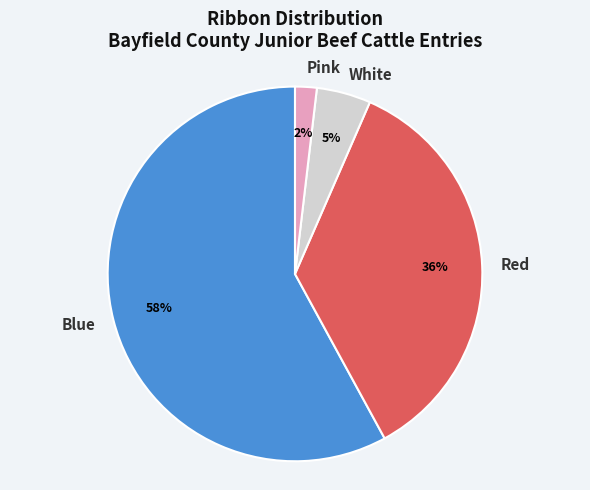

Which category has the biggest portion of the pie?

Blue